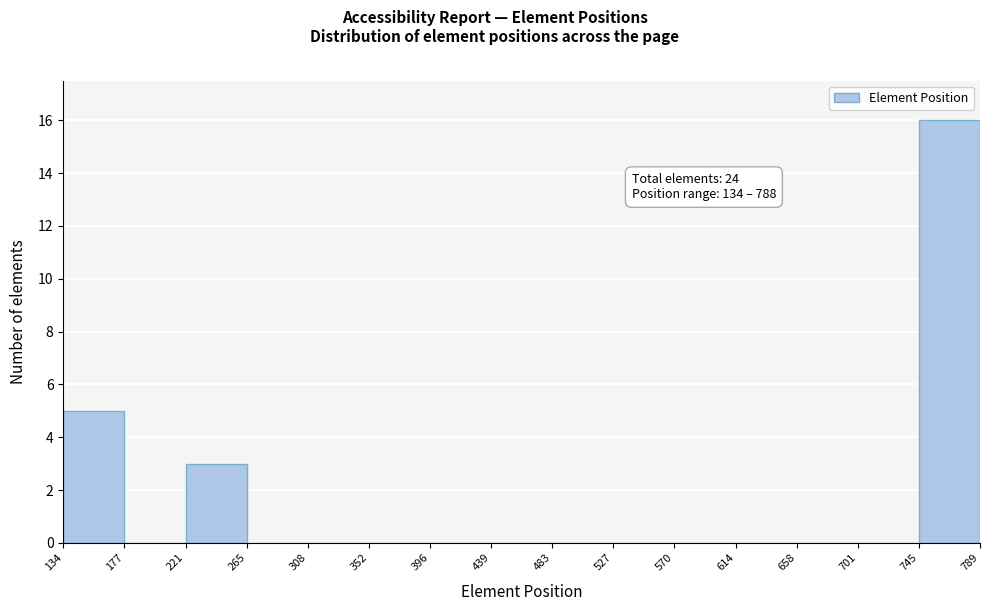

Which range on the x-axis has the tallest bar?

745 to 789